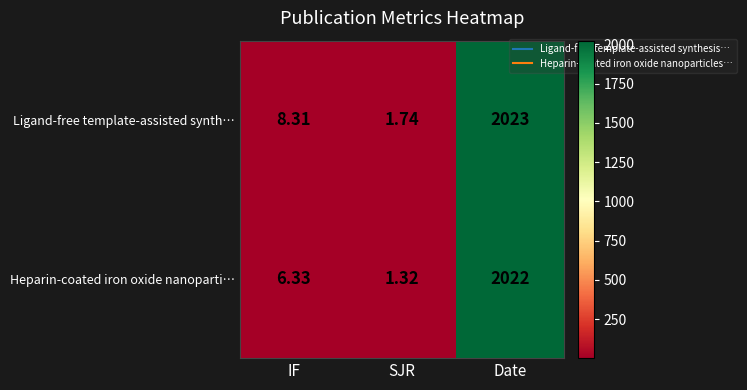

How many data points does each series have?

3